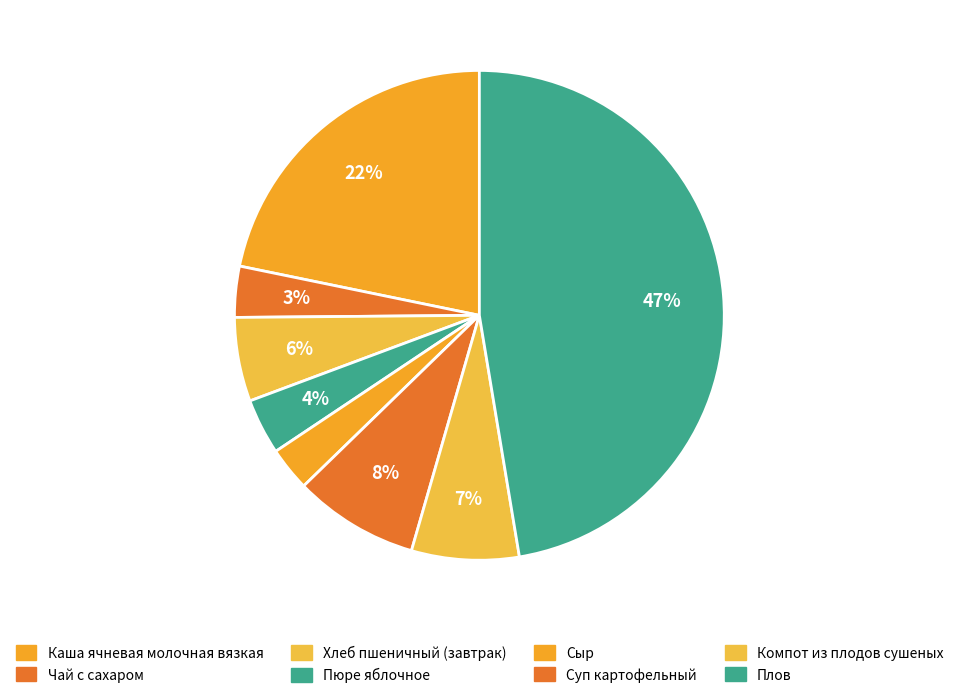

Which category has the biggest portion of the pie?

Плов